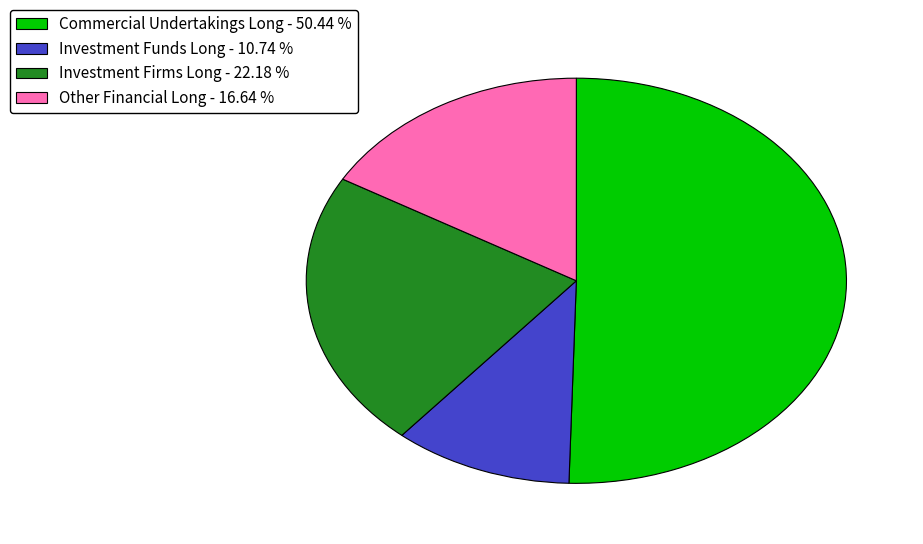

The Commercial Undertakings Long slice represents 39% of the pie. True or false?

False